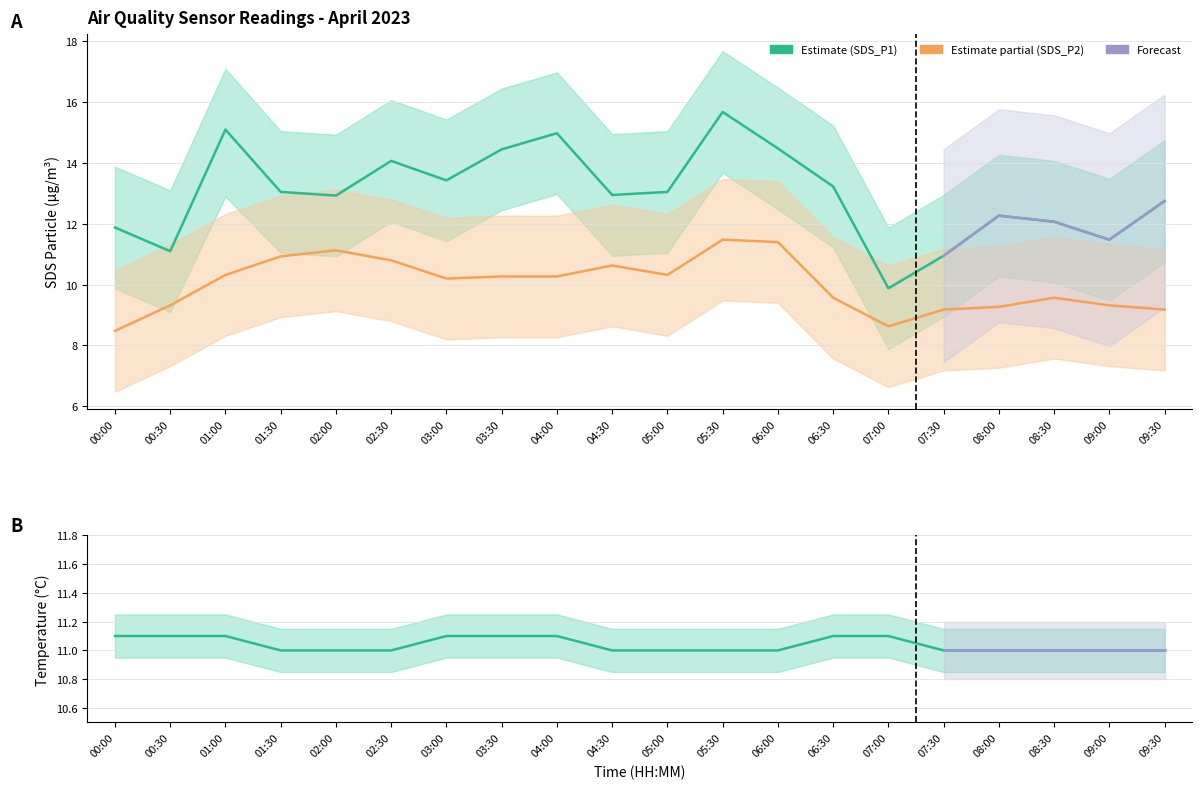

How many lines are shown in the chart?

3